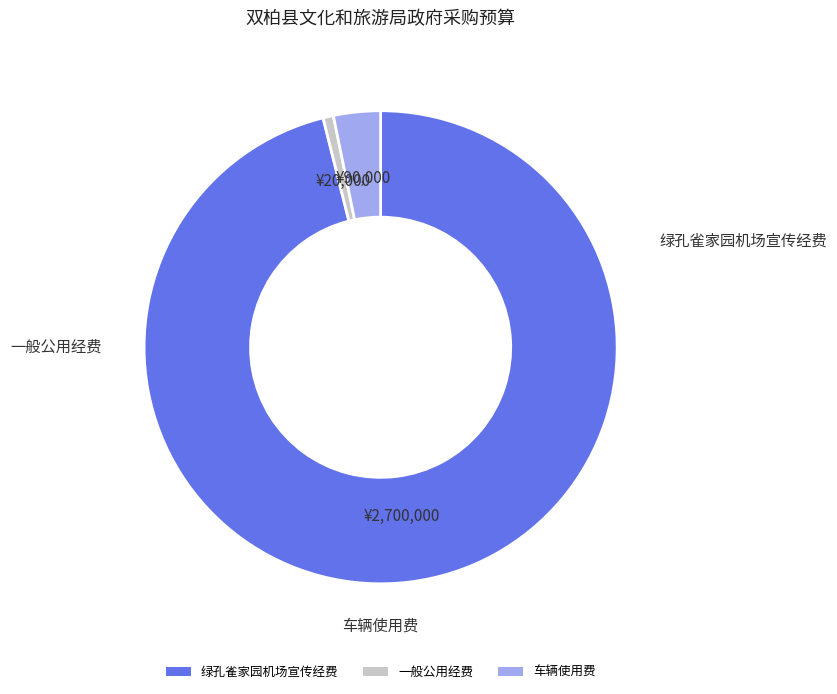

What is the ratio of the value at 一般公用经费 to the value at 车辆使用费?

0.2